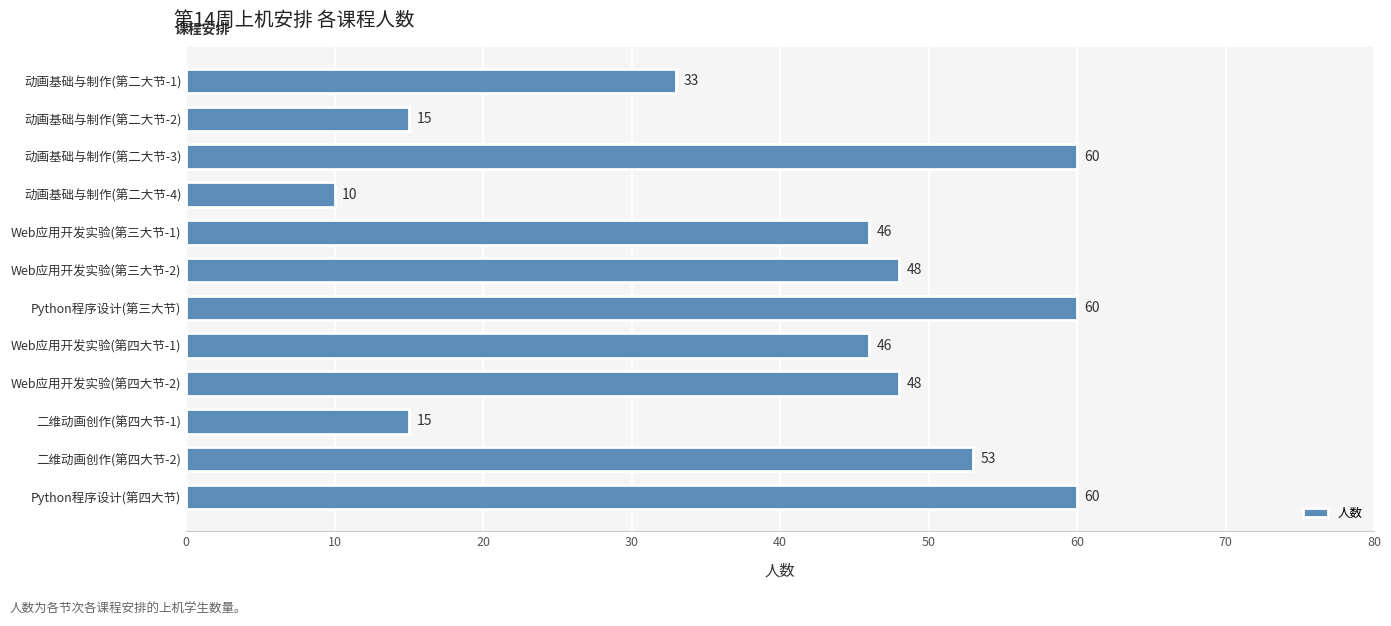

How many values are between 33 and 60?

9